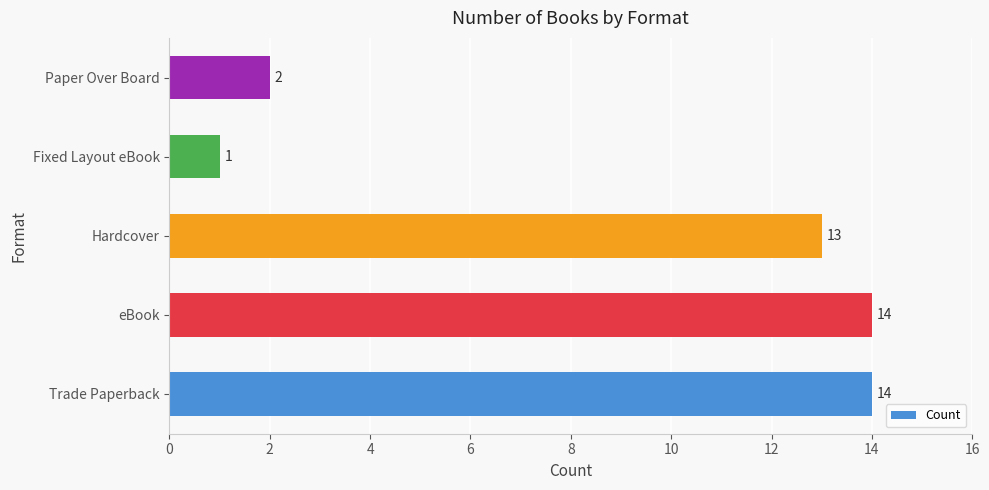

What is the difference between the values at Hardcover and Paper Over Board?

11